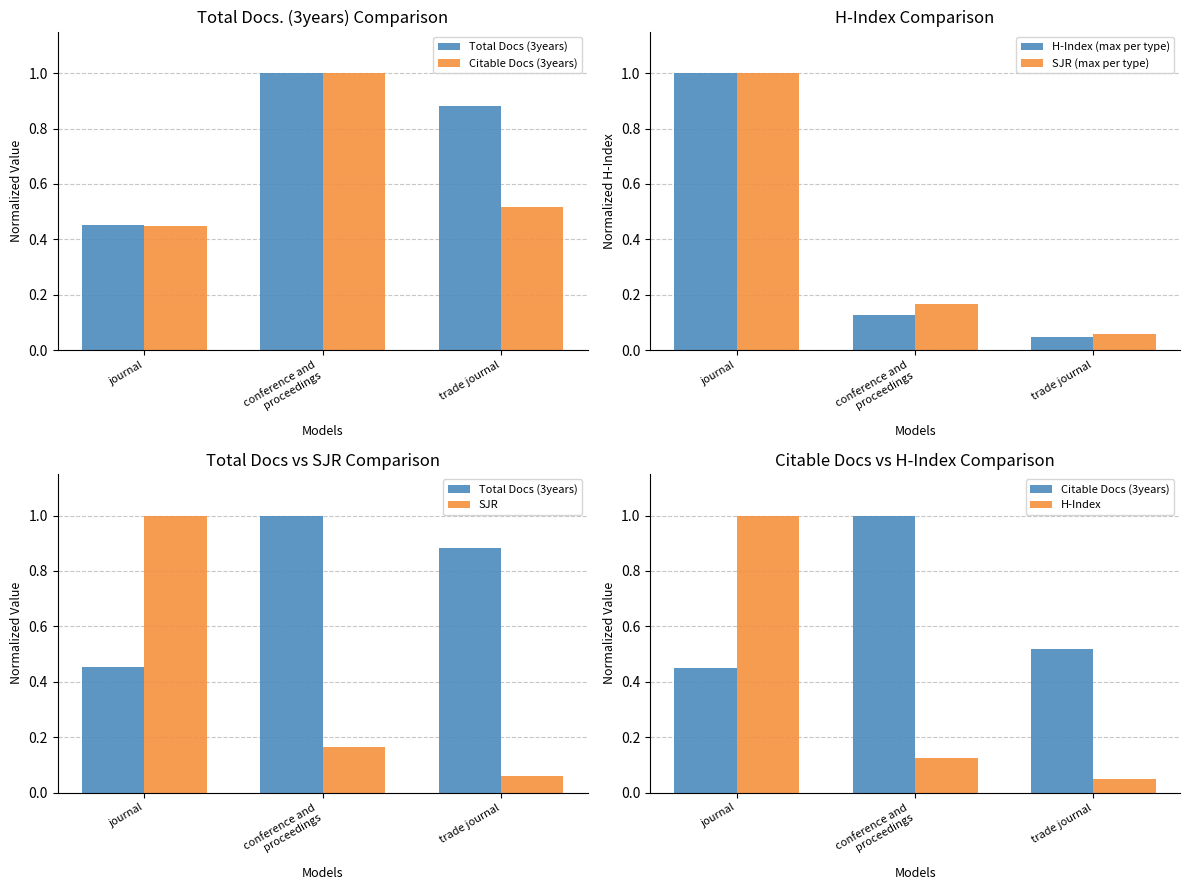

What is the maximum value for SJR (max per type)?

1.0